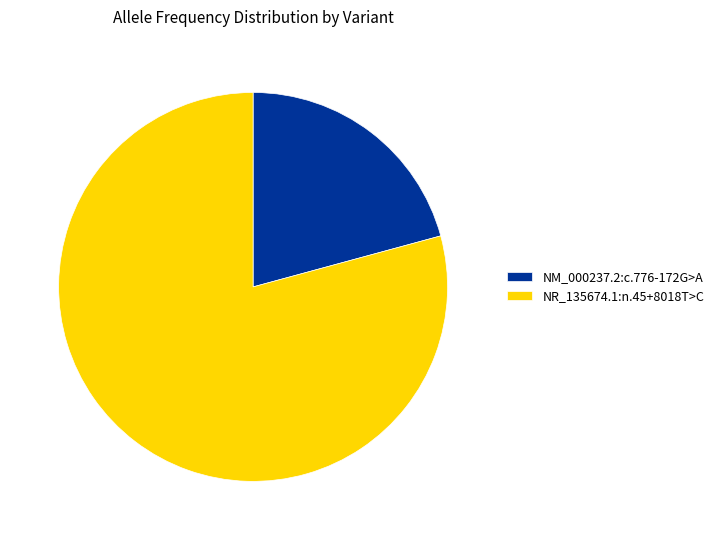

Which has a higher value, NR_135674.1:n.45+8018T>C or NM_000237.2:c.776-172G>A?

NR_135674.1:n.45+8018T>C